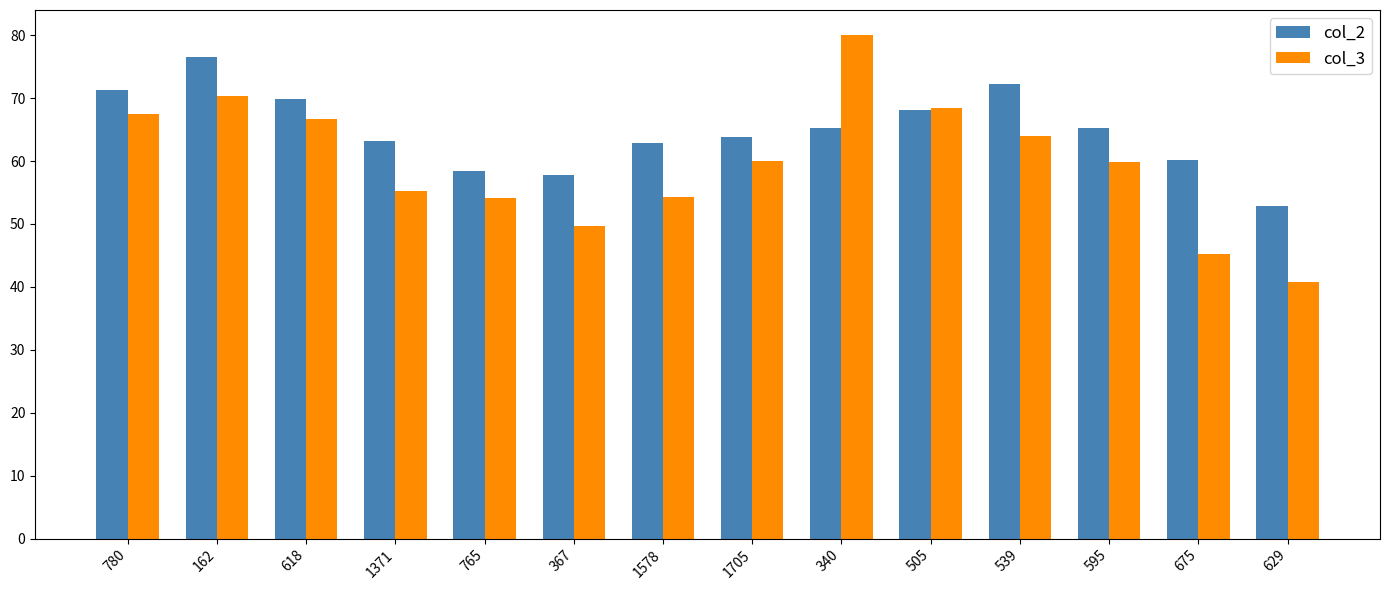

At how many categories does at least one series exceed 77?

1